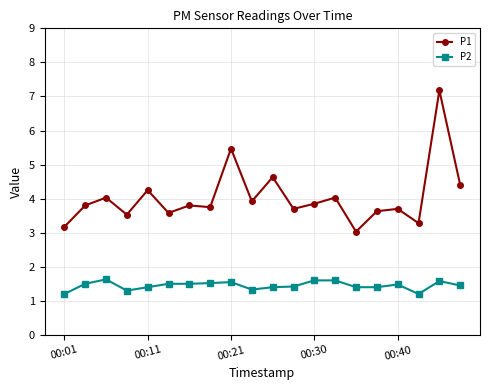

Which series has the largest total across all categories?

P1